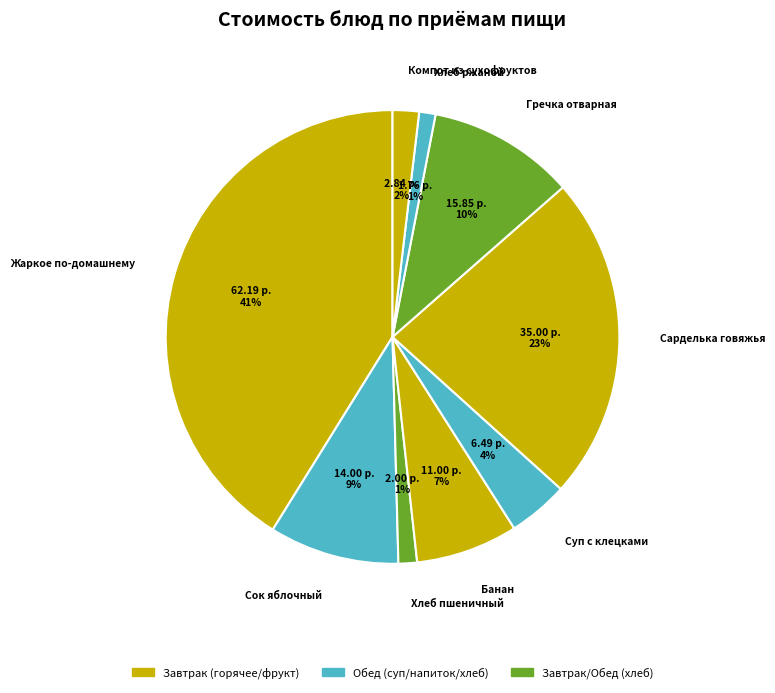

Between Хлеб пшеничный and Банан, which is larger?

Банан